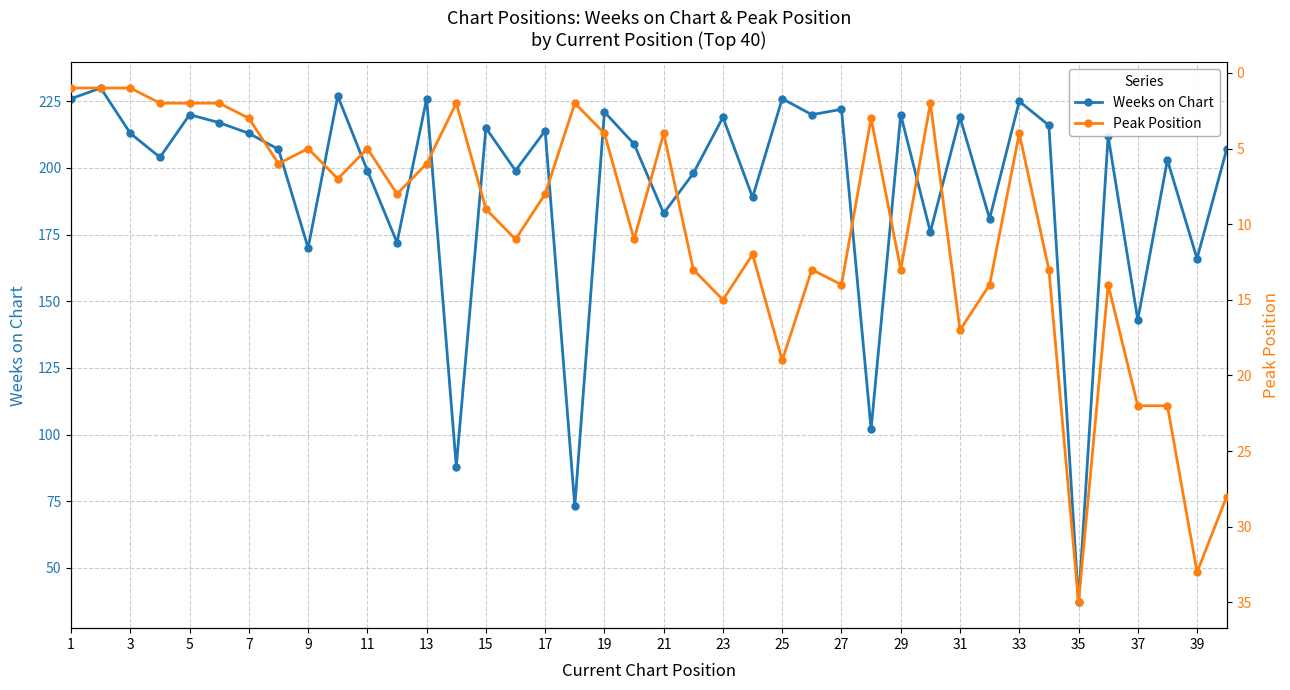

Is it true that Weeks on Chart equals 301 at 31?

False